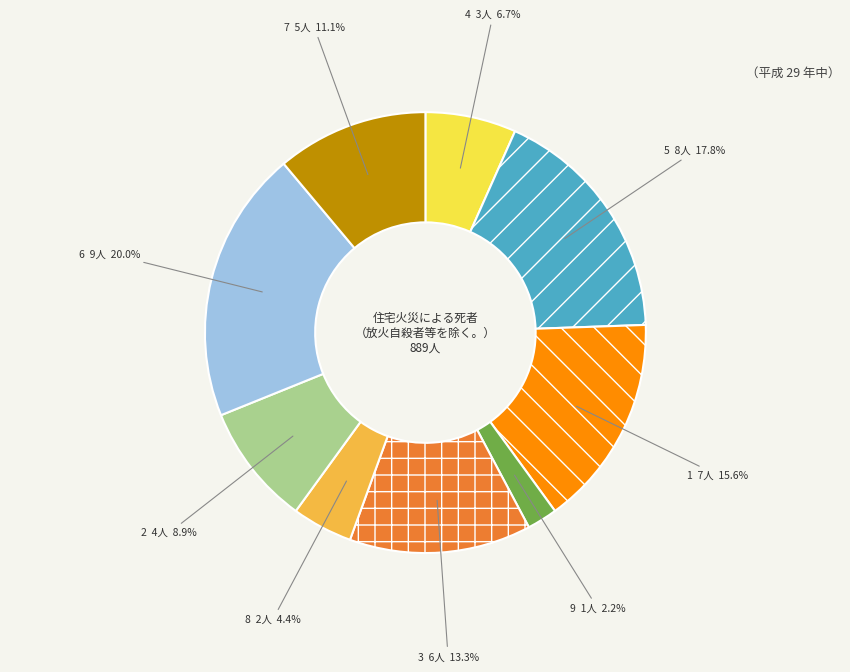

To the nearest percent, what is the average slice percentage?

11%